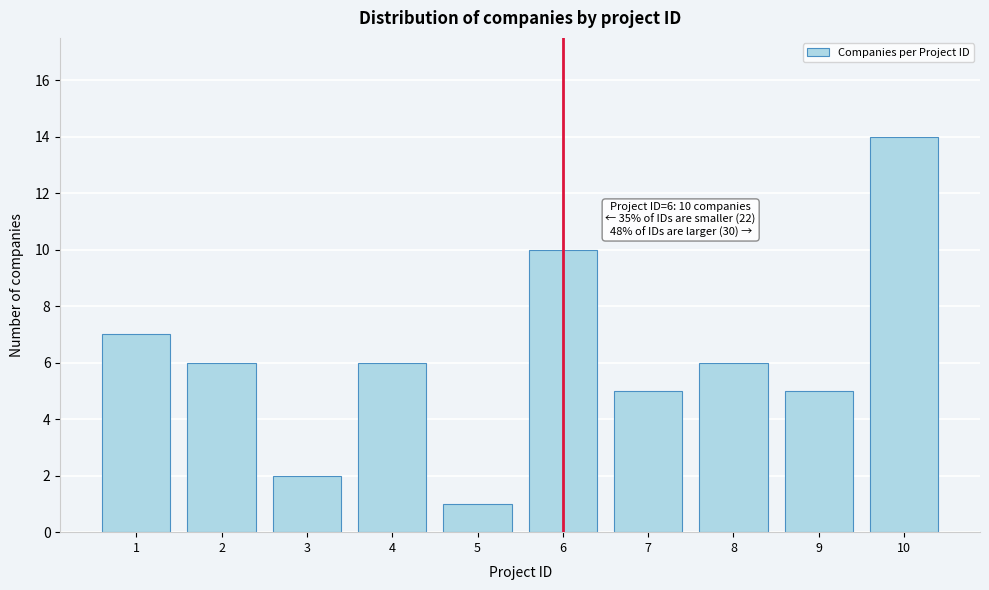

Reading left to right, list all the values displayed in this chart.

7	6	2	6	1	10	5	6	5	14